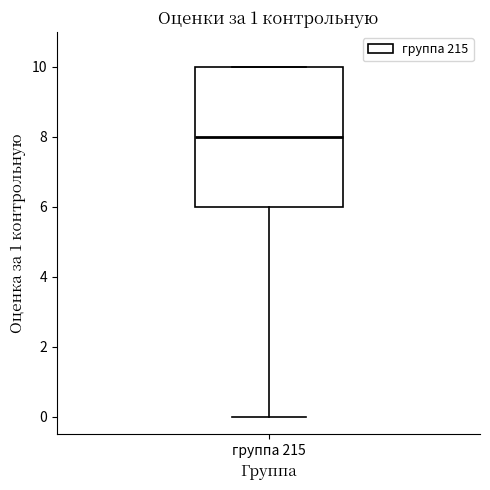

Read this box plot against the y-axis: the position of the median line, the range covered by the box, and the ends of both whiskers. The values are not printed on the chart, so give them approximately, as read against the axis.

median 8, box 6 to 10, whiskers 0 to 10